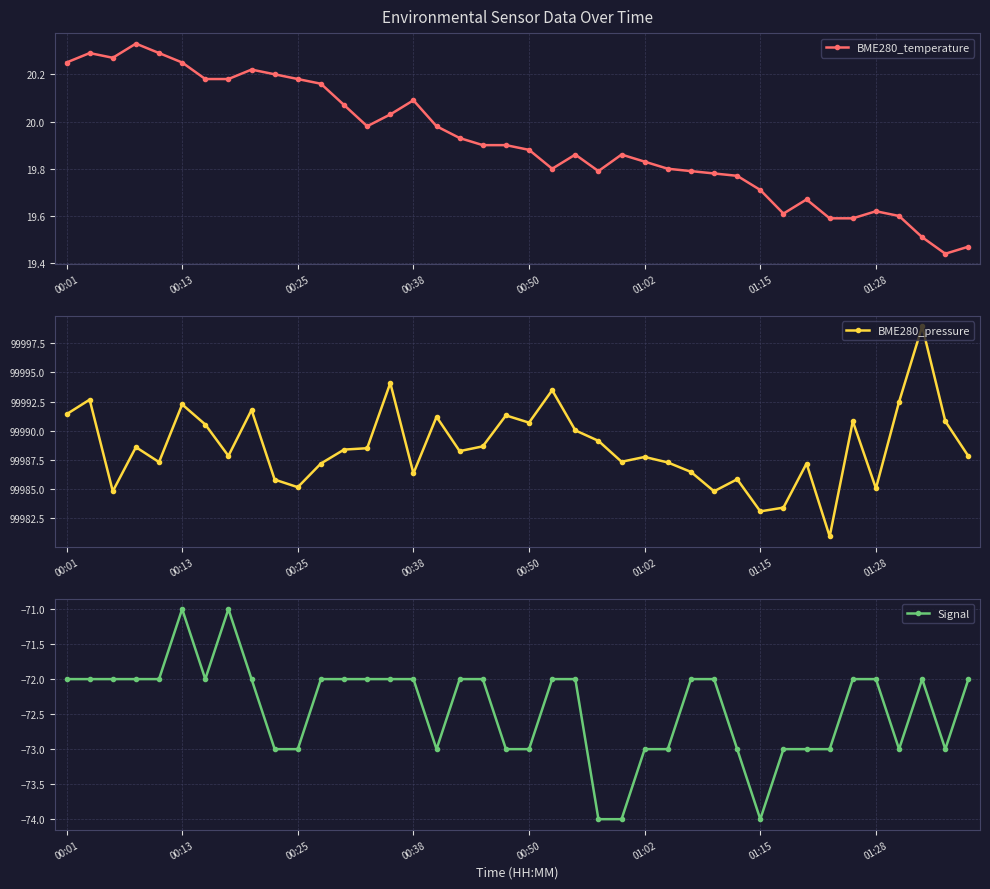

True or false: BME280_pressure has a value of 99986.3 at 00:38.

True